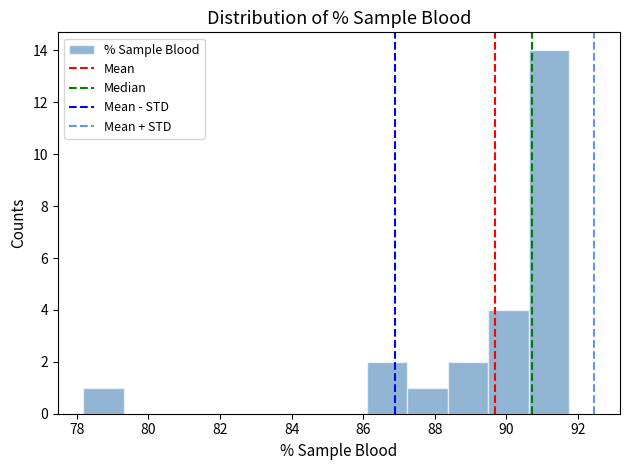

Which range on the x-axis has the tallest bar?

90.6 to 91.8